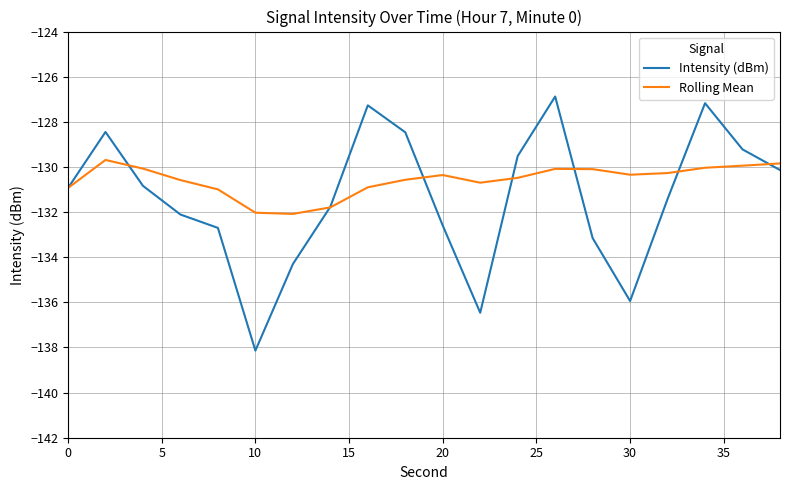

List the series in order of their peak value, lowest first.

Rolling Mean, Intensity (dBm)